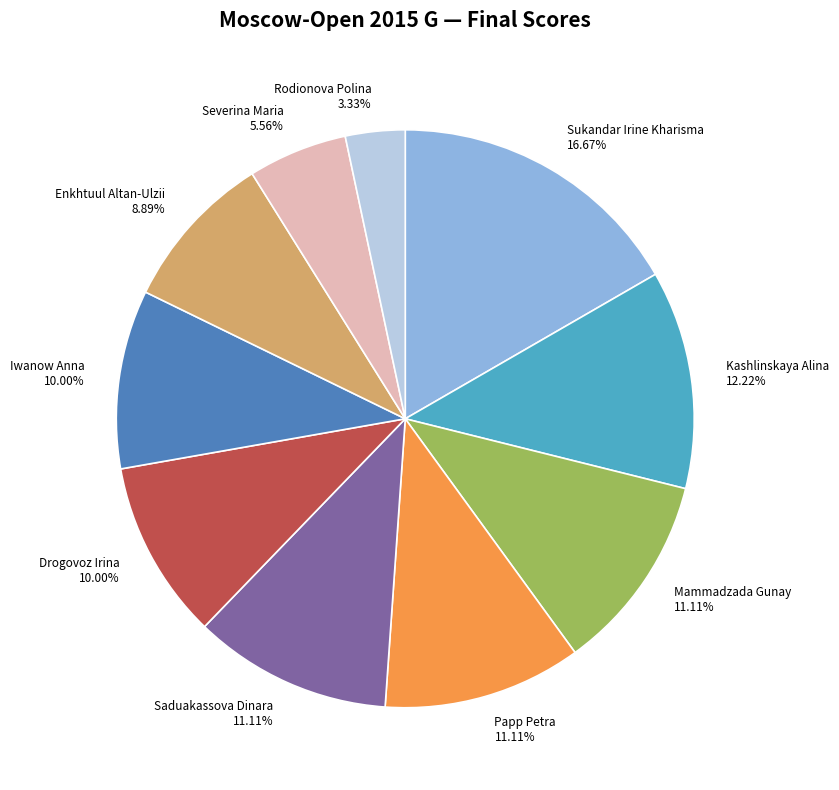

How many segments does this pie chart have?

10